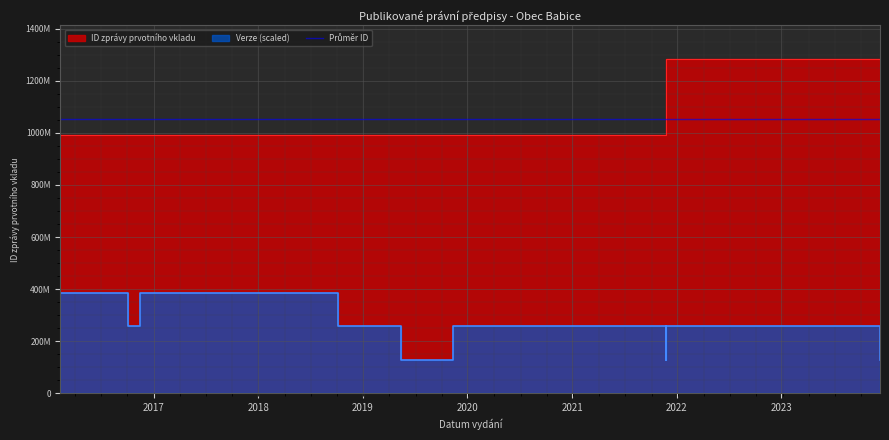

At which category does the data reach its first local valley?

2019-11-13